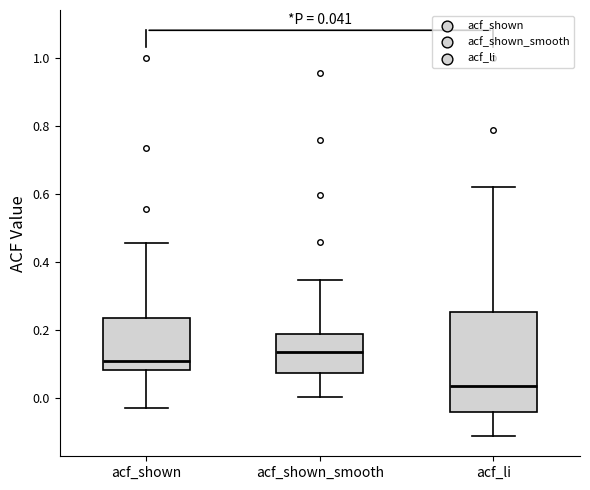

Which box is the tallest, from its lower edge to its upper edge?

acf_li